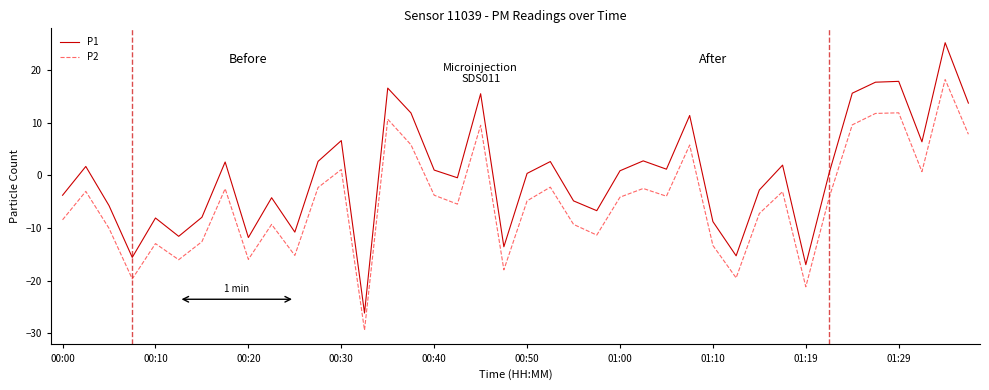

Which series has the largest range (max minus min)?

P1